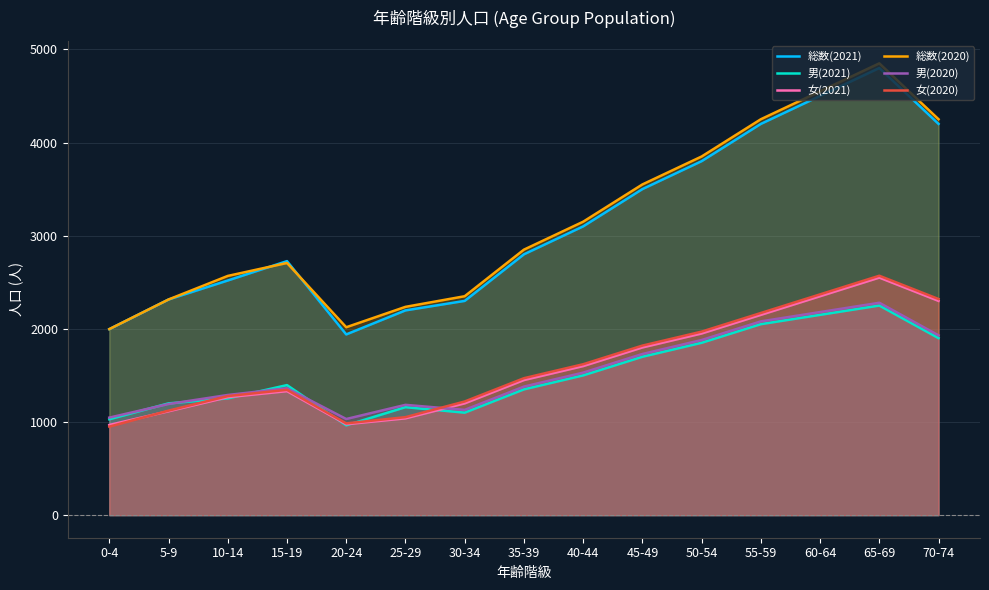

What value does the 女(2020) series have at 65-69, to the nearest 50?

2550